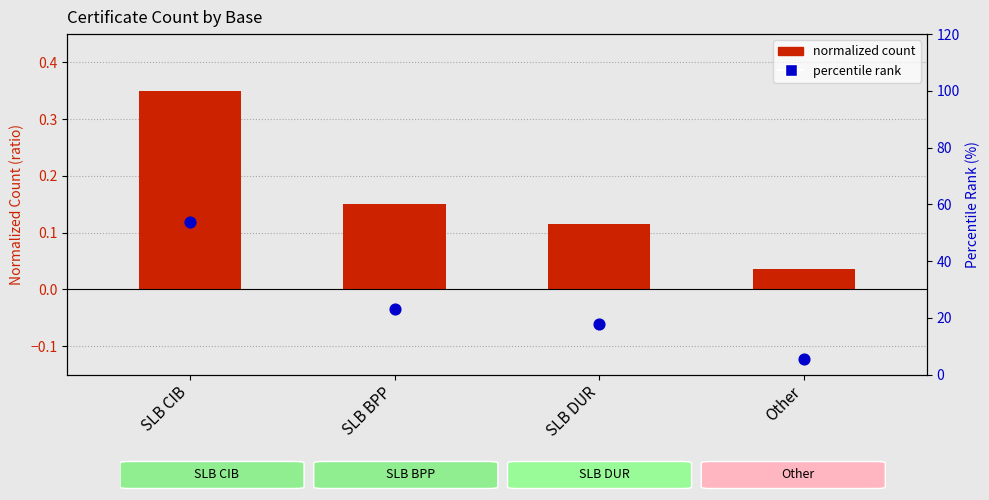

Which series has the largest Y range (max minus min)?

percentile rank